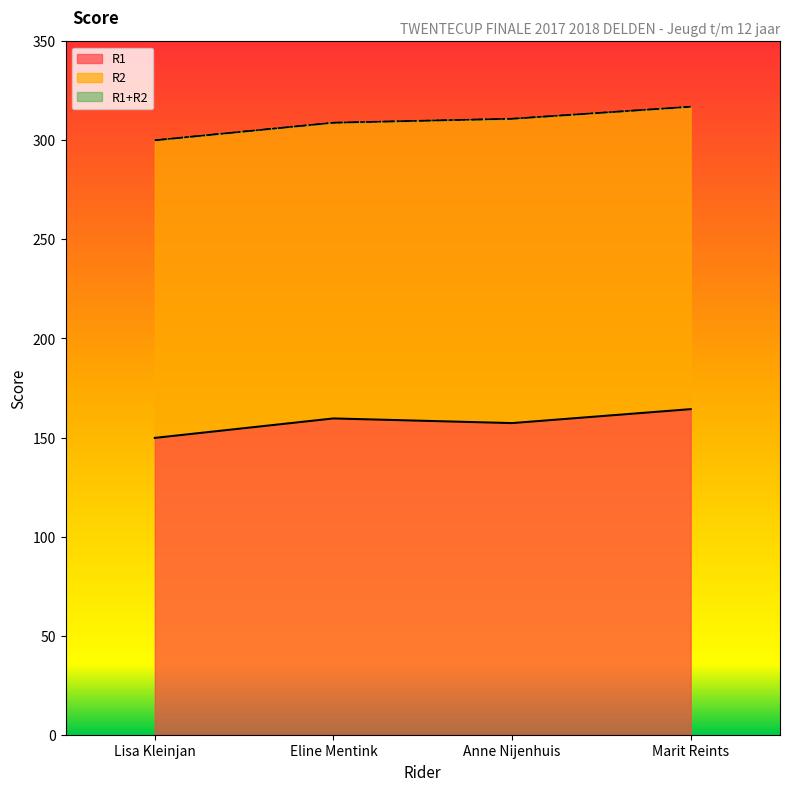

Is it true that R1+R2 equals 300.1 at Lisa Kleinjan?

True